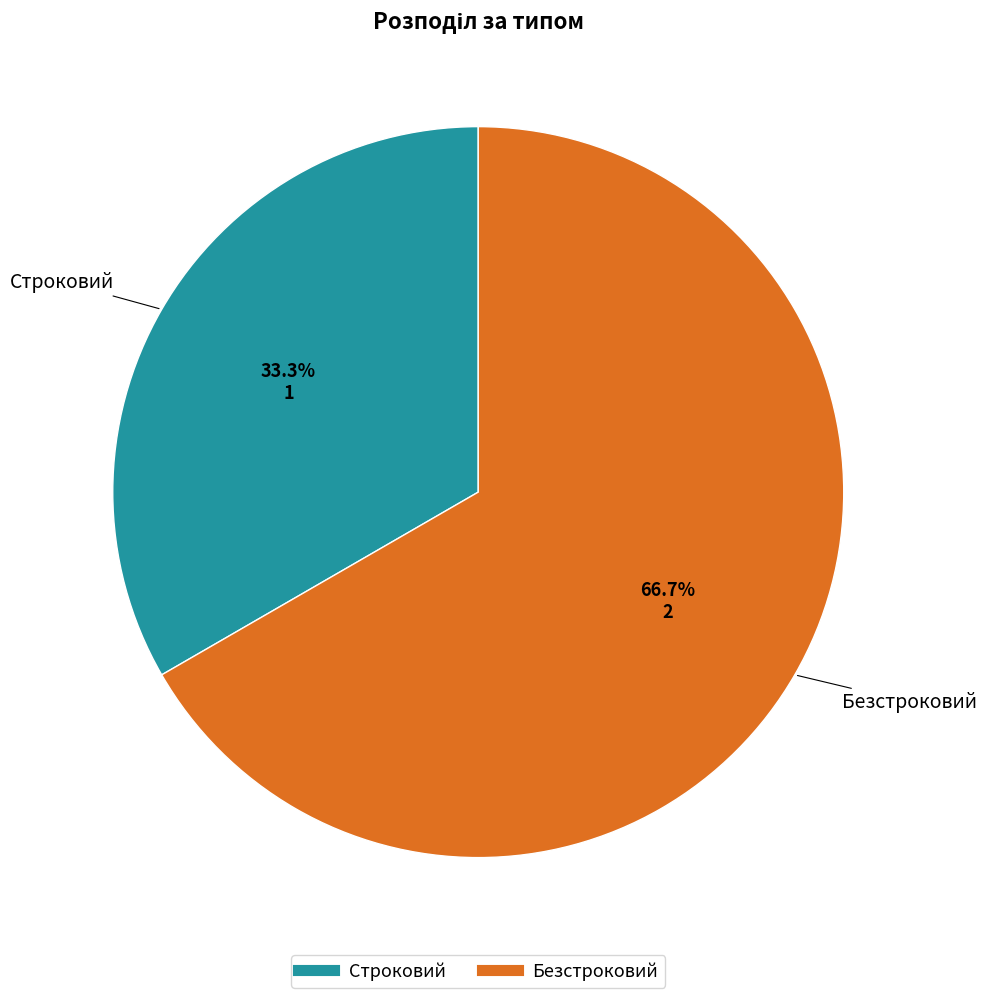

To the nearest percent, what is the combined percentage of Безстроковий and Строковий?

100%